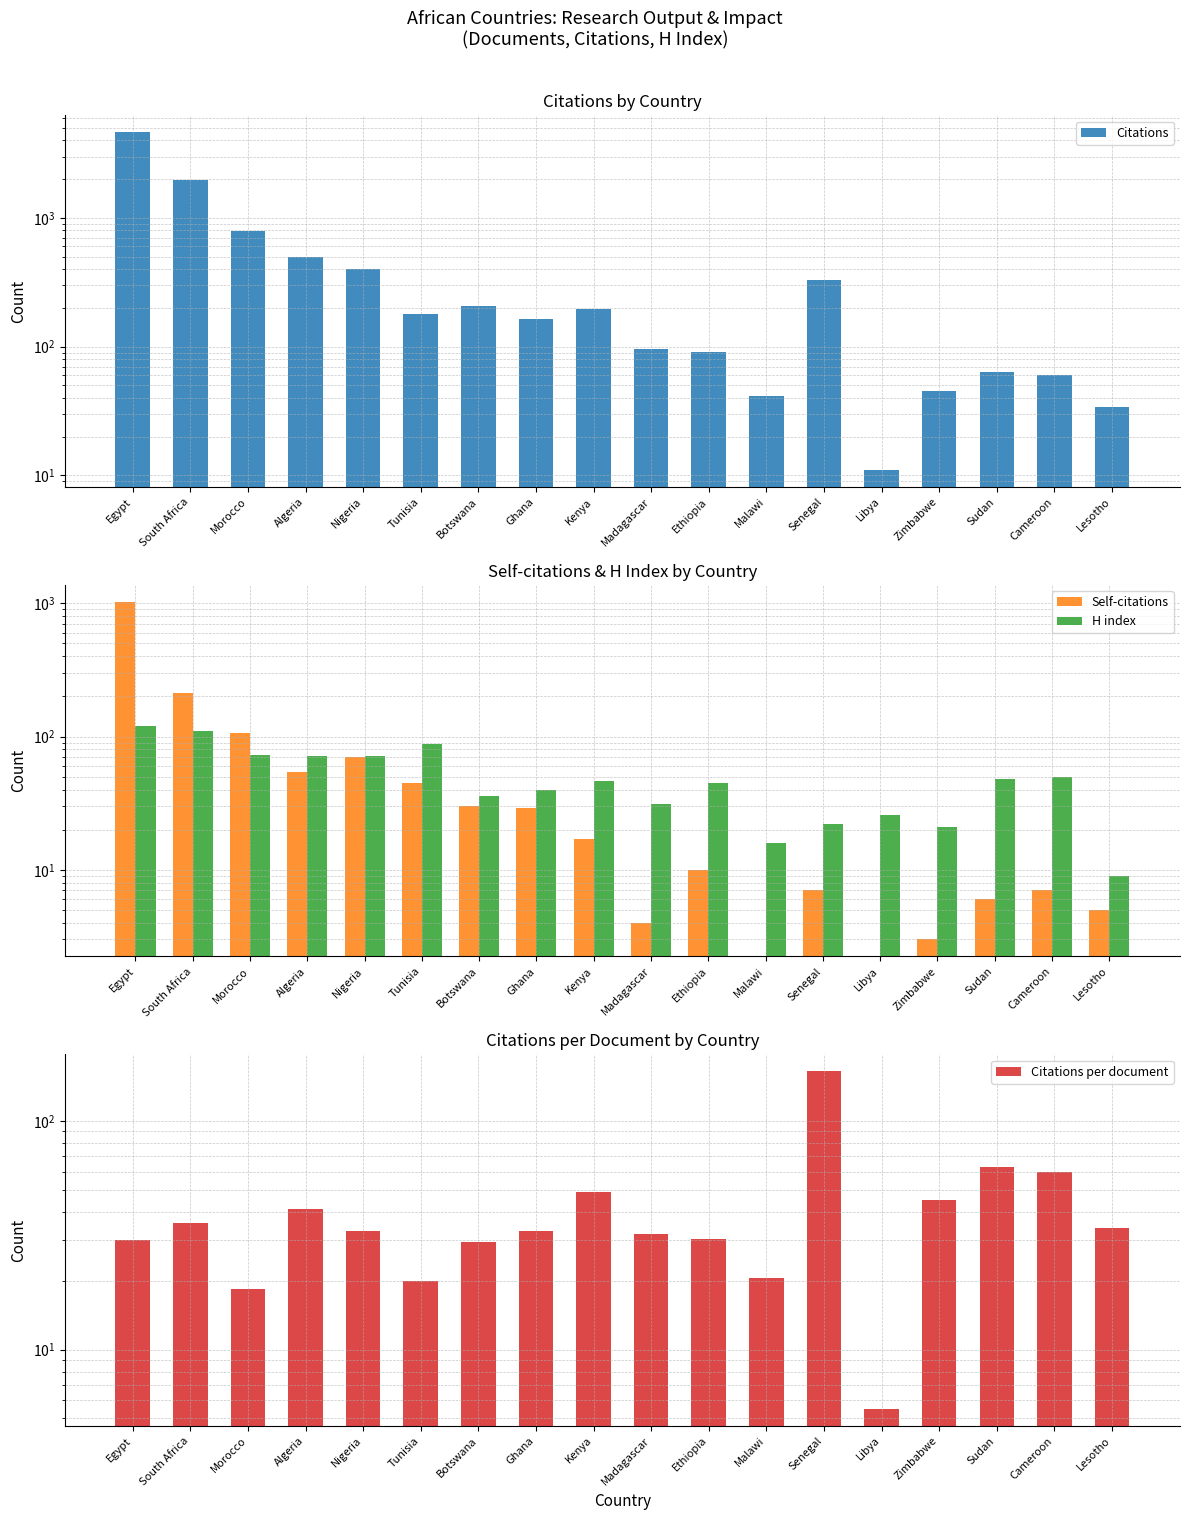

Is it true that Citations equals 311.2 at Kenya?

False